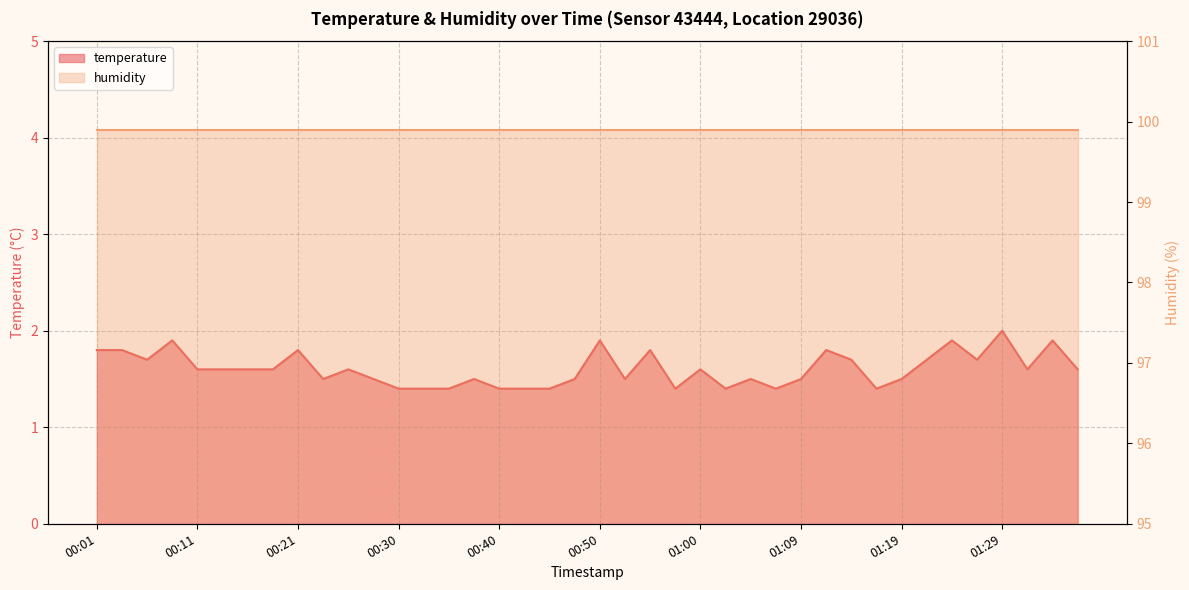

How many values are between 1 and 2?

40